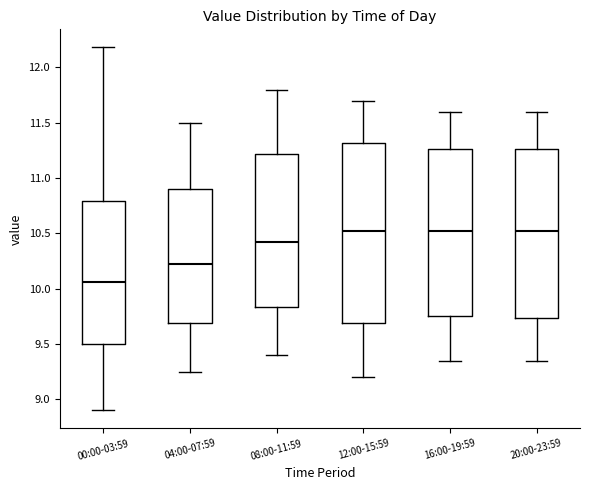

Where does the median line of the box for 00:00-03:59 sit on the y-axis? The values are not printed on the chart, so give them approximately, as read against the axis.

10.05